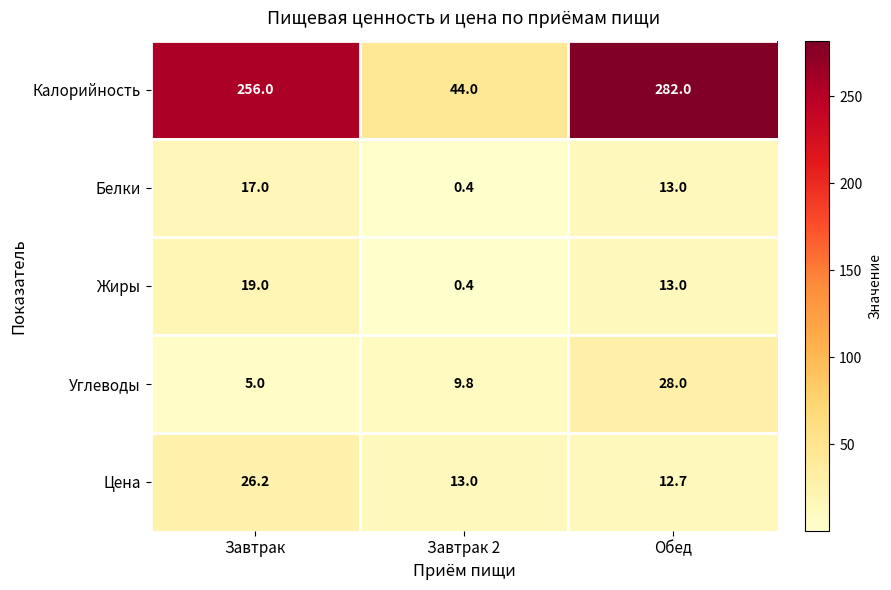

Rank the series by their maximum value, from highest to lowest.

Калорийность, Углеводы, Цена, Жиры, Белки